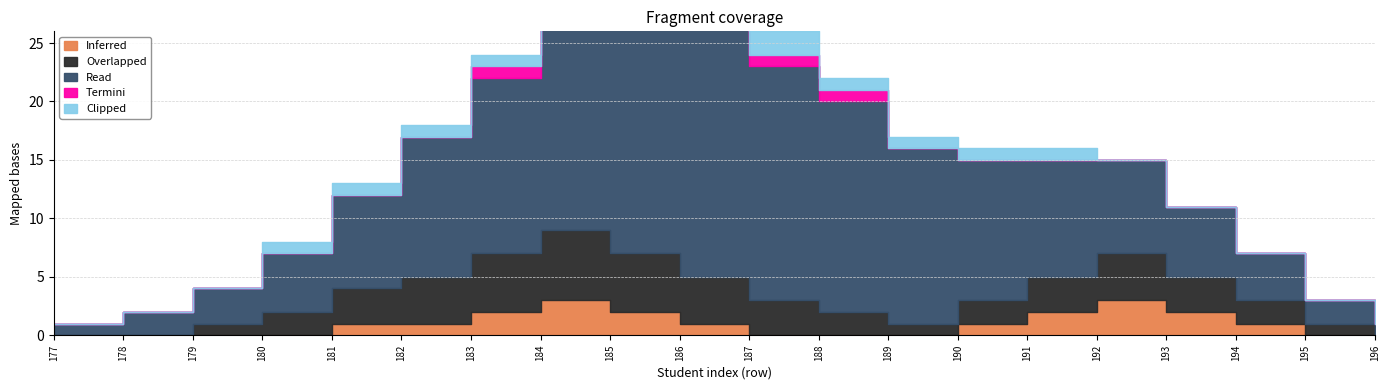

The value of Inferred at 195 is 1. True or false?

False